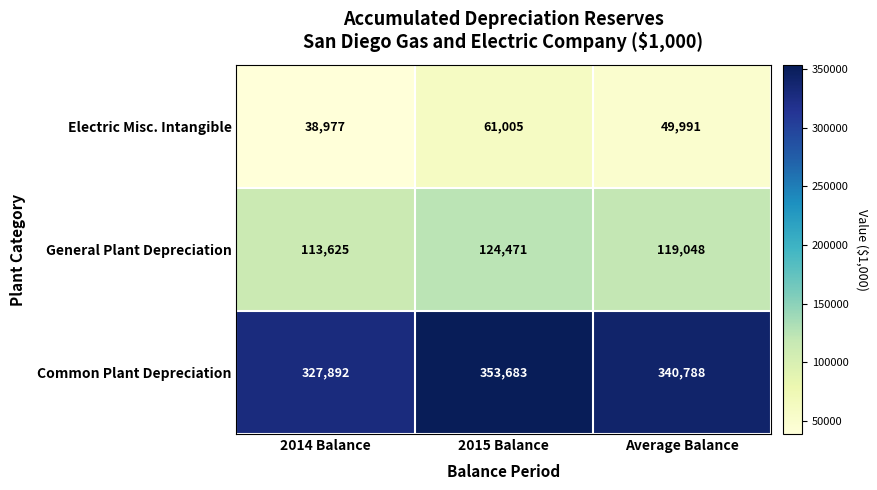

What is the spread (max minus min) of values at 2014 Balance?

288915